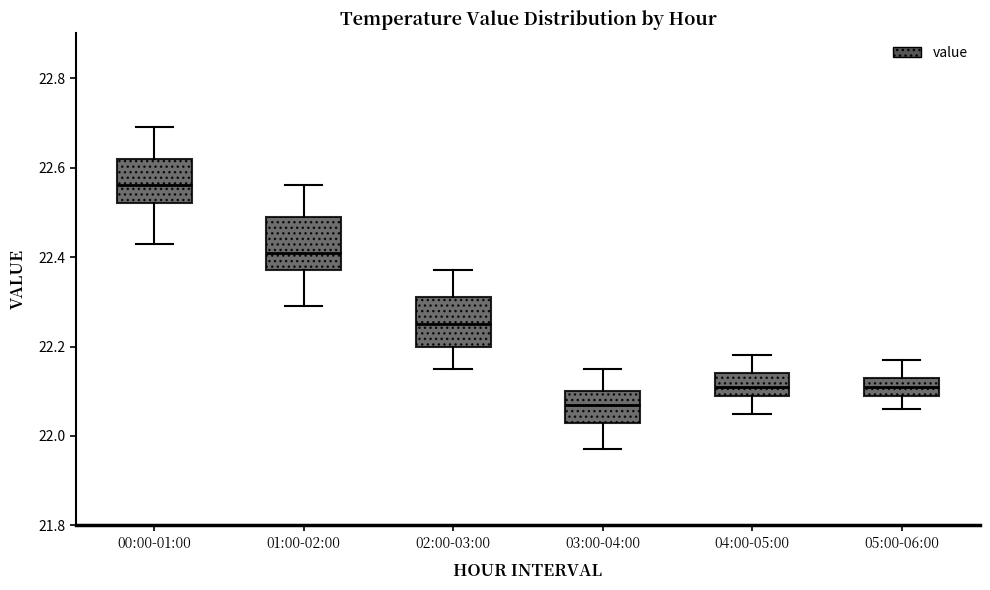

Which box has the lowest median line?

03:00-04:00